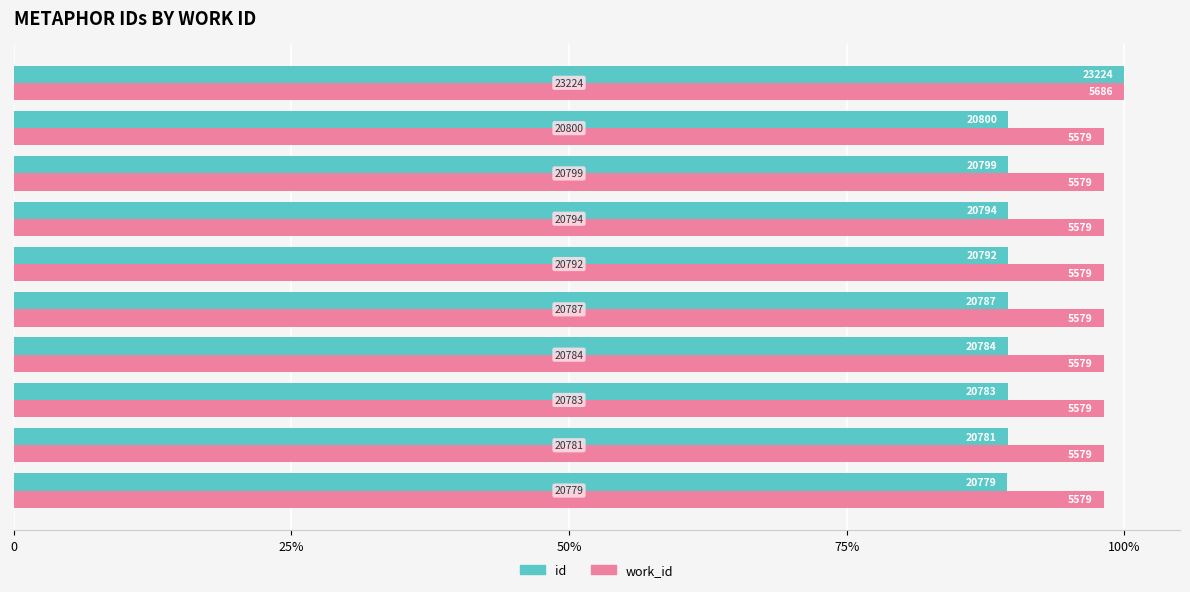

Reading left to right, list all the values displayed in this chart.

id: 89.5	89.5	89.5	89.5	89.5	89.5	89.5	89.6	89.6	100.0
work_id: 98.1	98.1	98.1	98.1	98.1	98.1	98.1	98.1	98.1	100.0